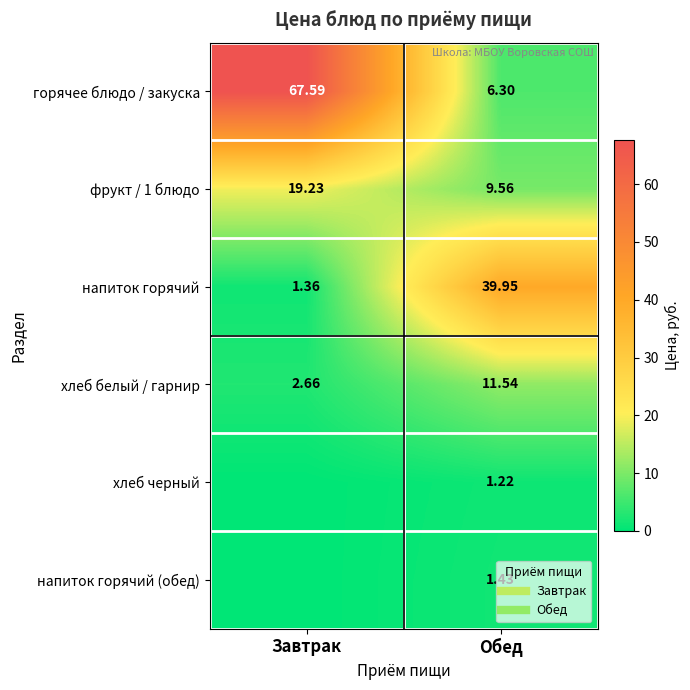

Which label corresponds to the smallest value in the chart?

Завтрак